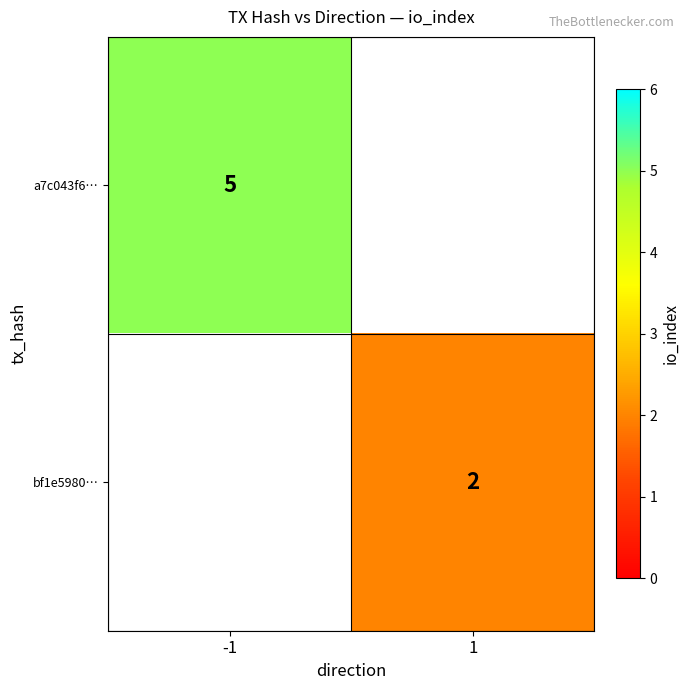

Is it true that bf1e5980… equals 2 at 1?

True